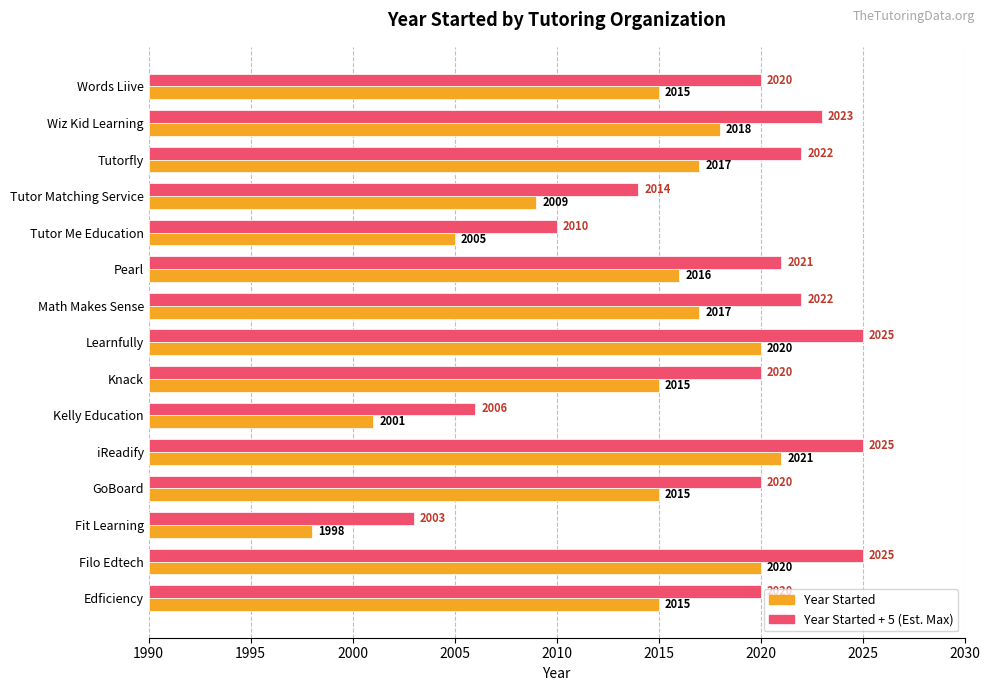

What is the difference between the highest and lowest values at Pearl?

5